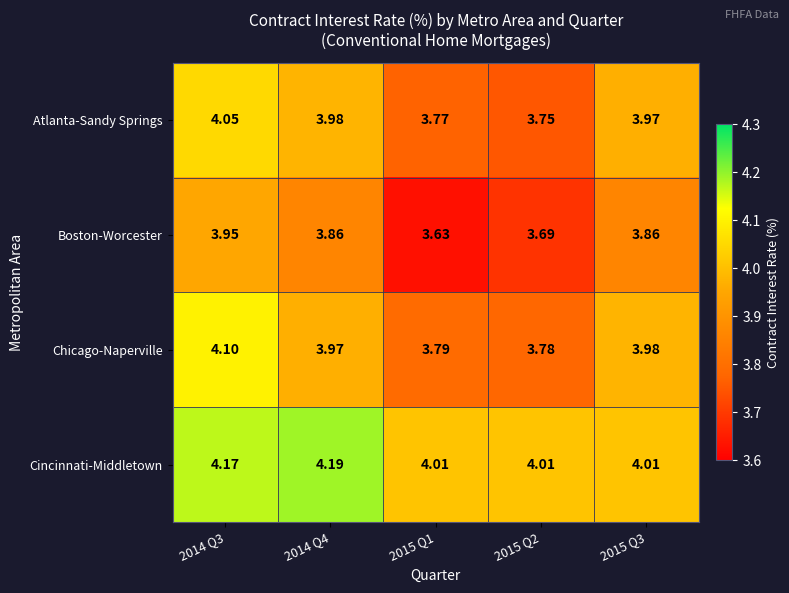

Between 2014 Q4 and 2015 Q3, which series saw the biggest shift?

Cincinnati-Middletown